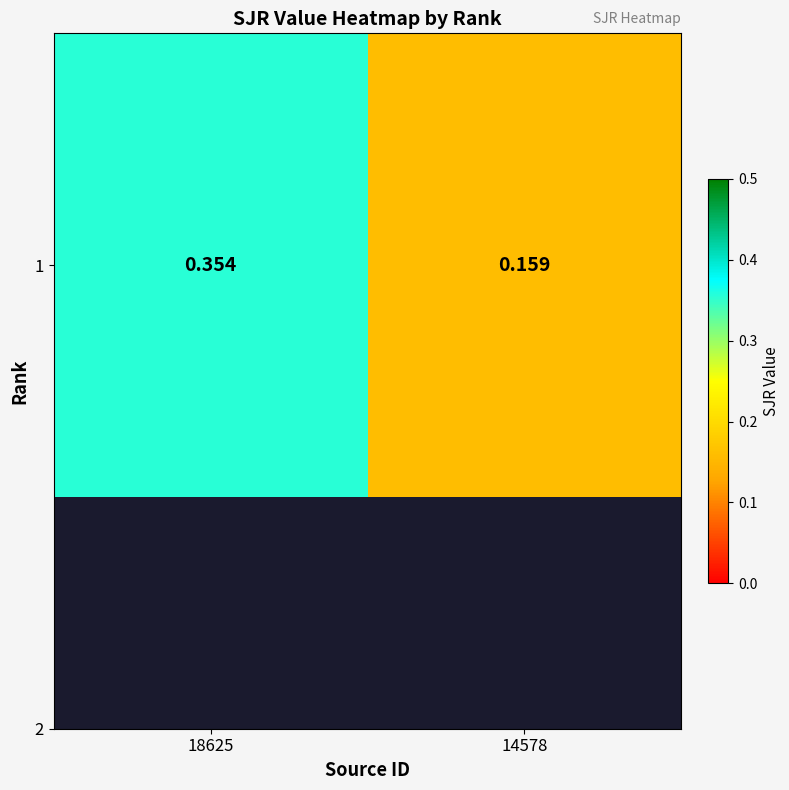

How many values are between 0 and 1?

2